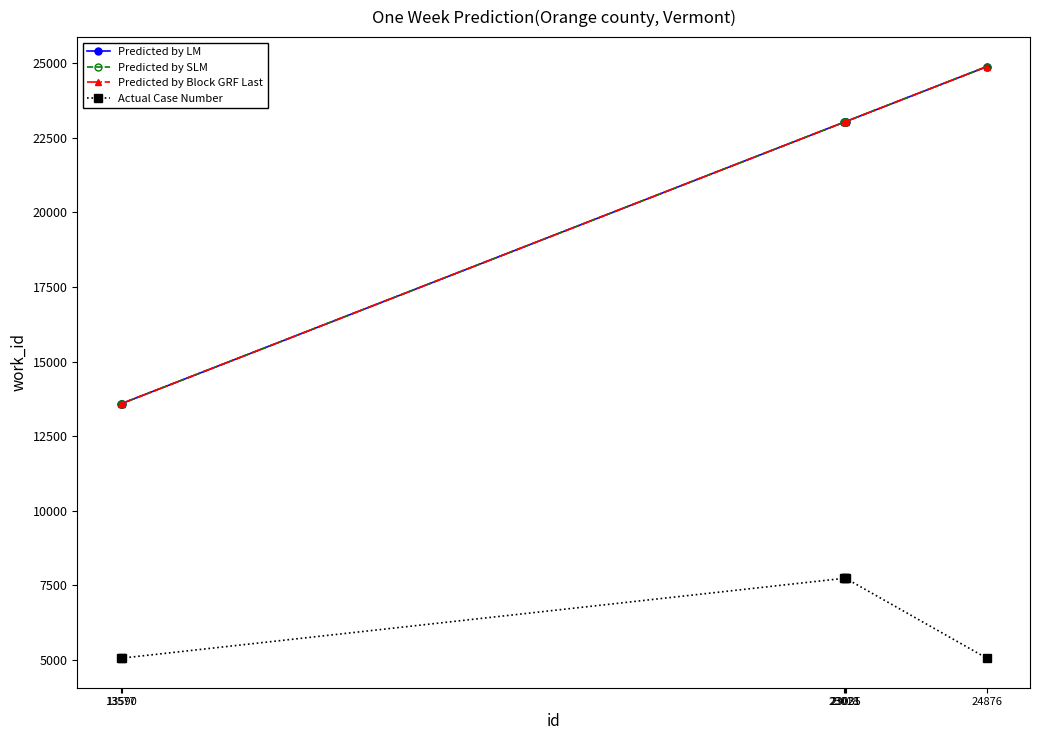

What is the total value across all series at 23018?

76792